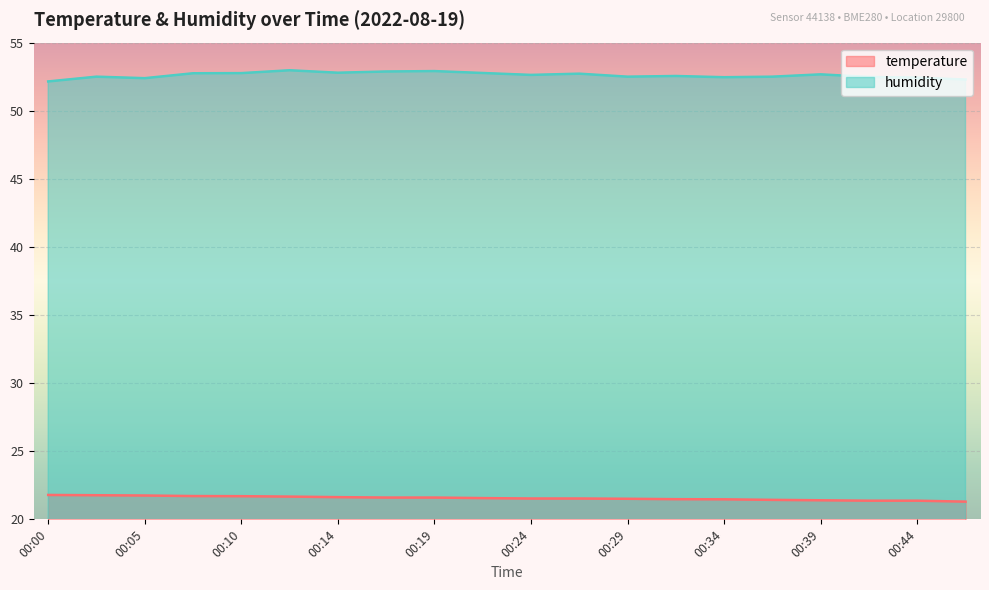

Rank the series at 00:36 from highest to lowest value.

humidity, temperature